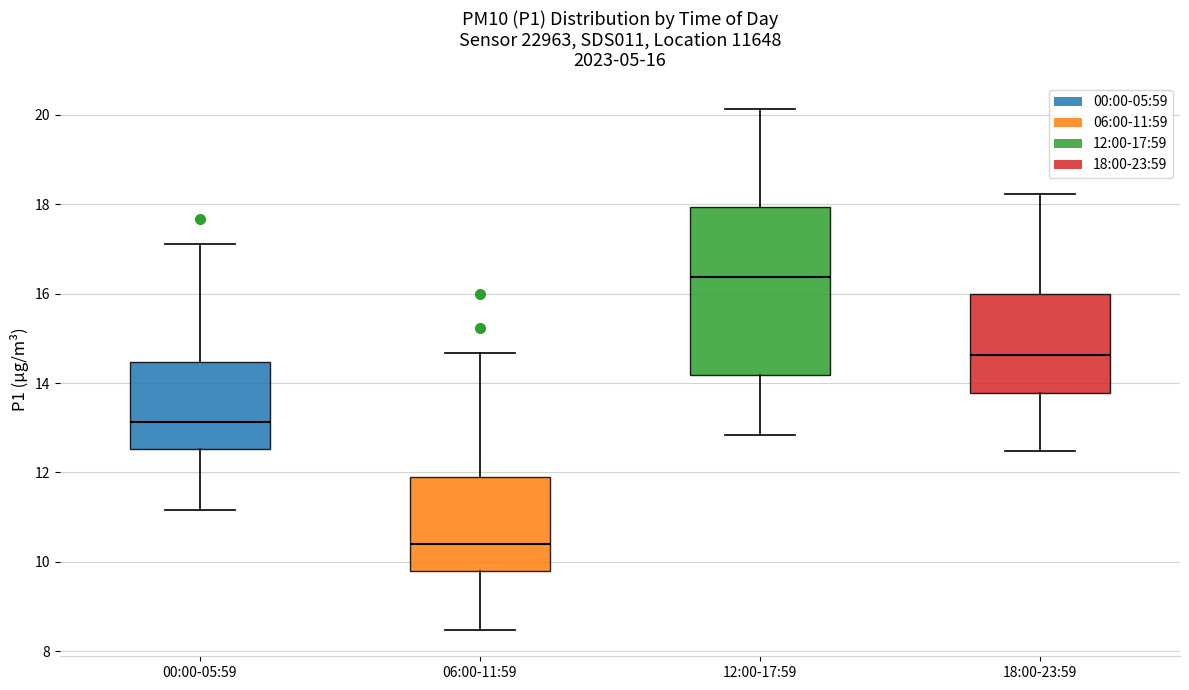

Which box's median line is the highest?

12:00-17:59